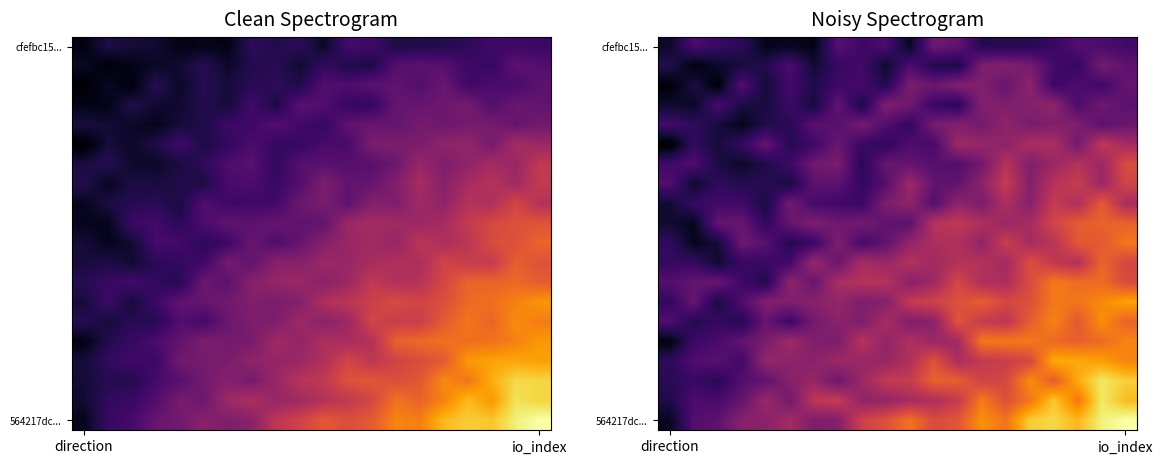

What is the spread (max minus min) of values at 11?

21.4